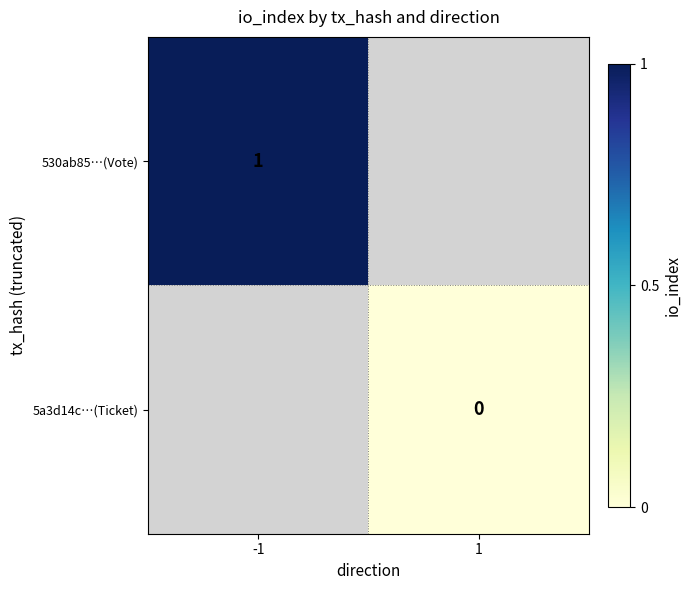

True or false: 530ab85…(Vote) has a value of 1 at -1.

True